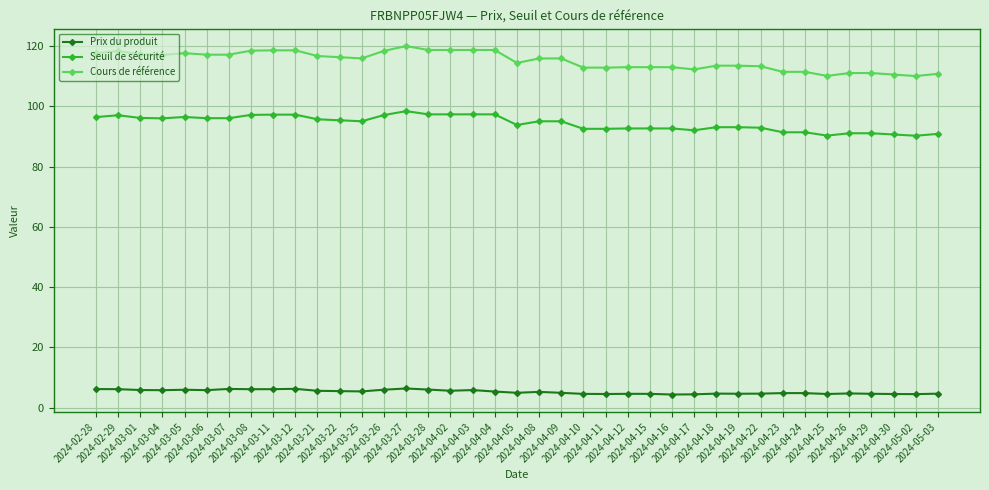

How many data points does each series have?

39